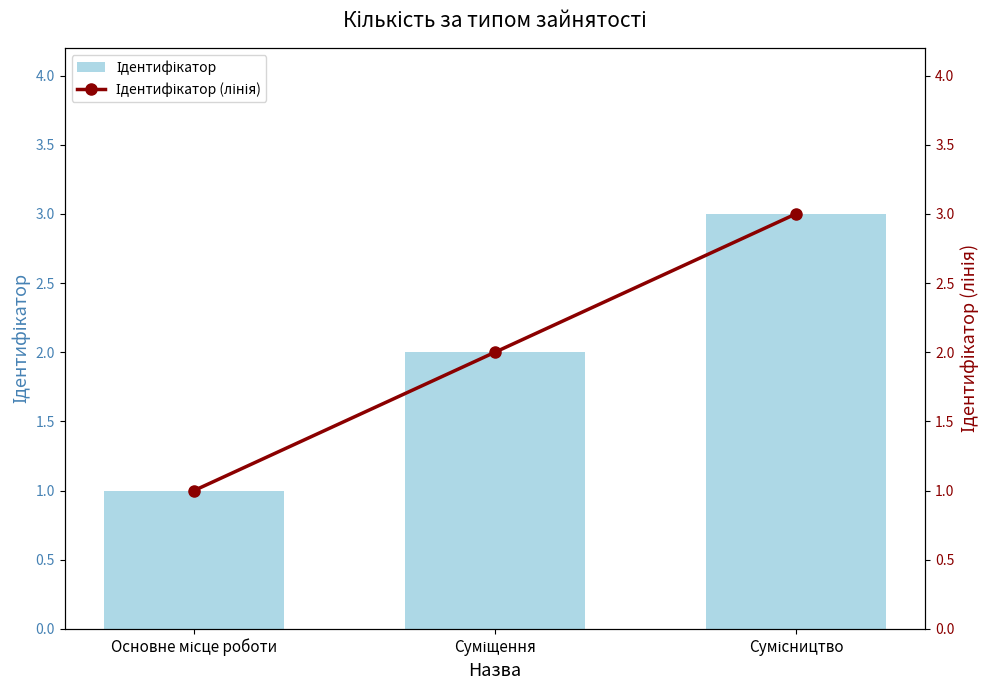

At Суміщення, list the series in order from smallest to largest.

Ідентифікатор, Ідентифікатор (лінія)